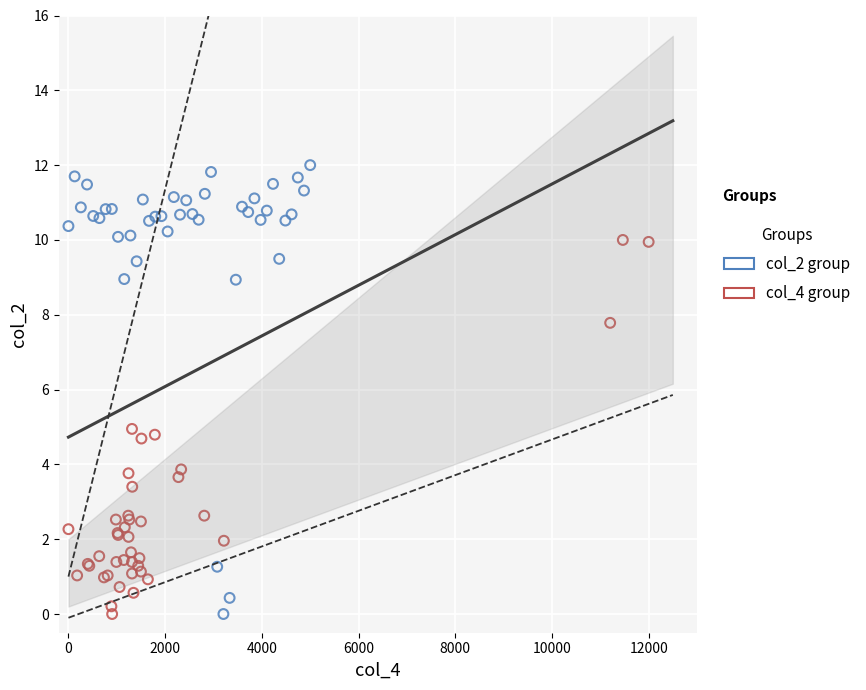

What are all the series names shown in the legend?

col_2 group, col_4 group